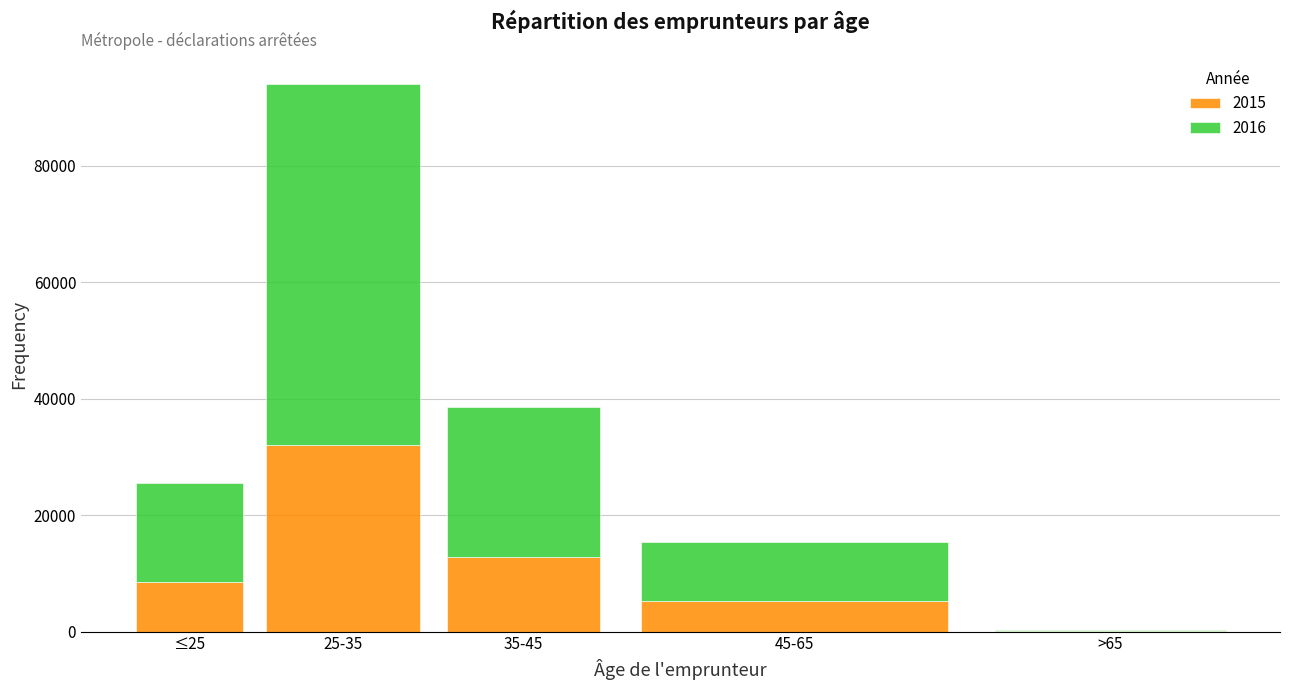

Reading left to right, what are the values for 2015?

≤25=8577	25-35=32108	35-45=12855	45-65=5173	>65=87